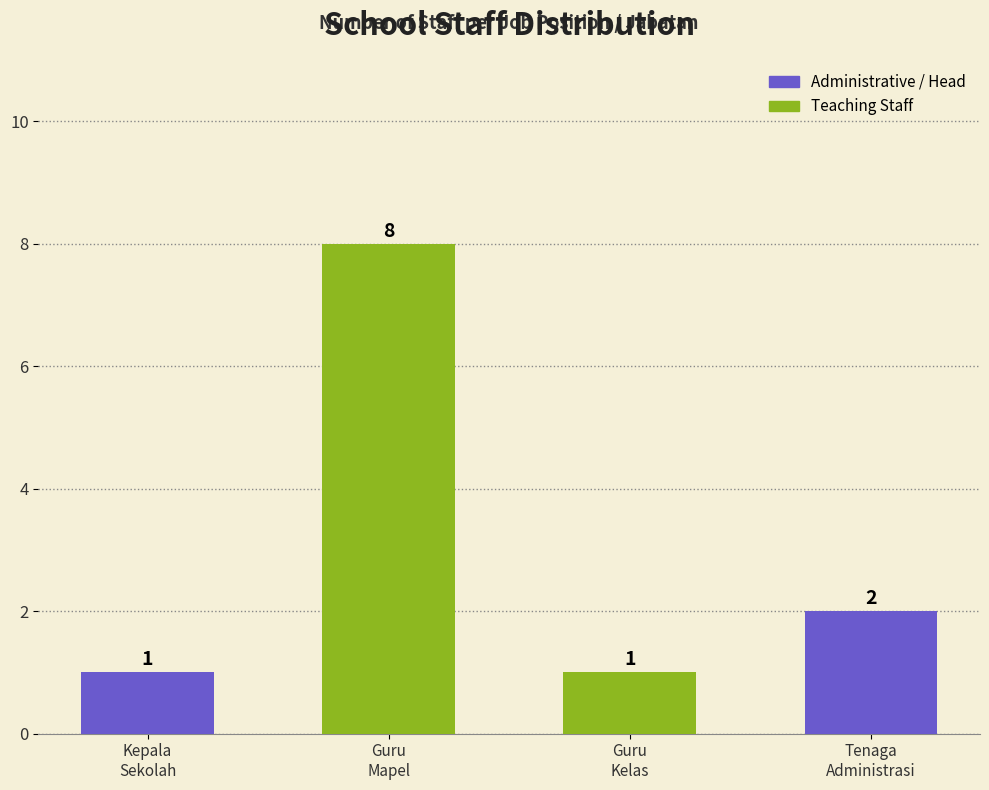

What is the difference between the values at Tenaga
Administrasi and Guru
Kelas?

1